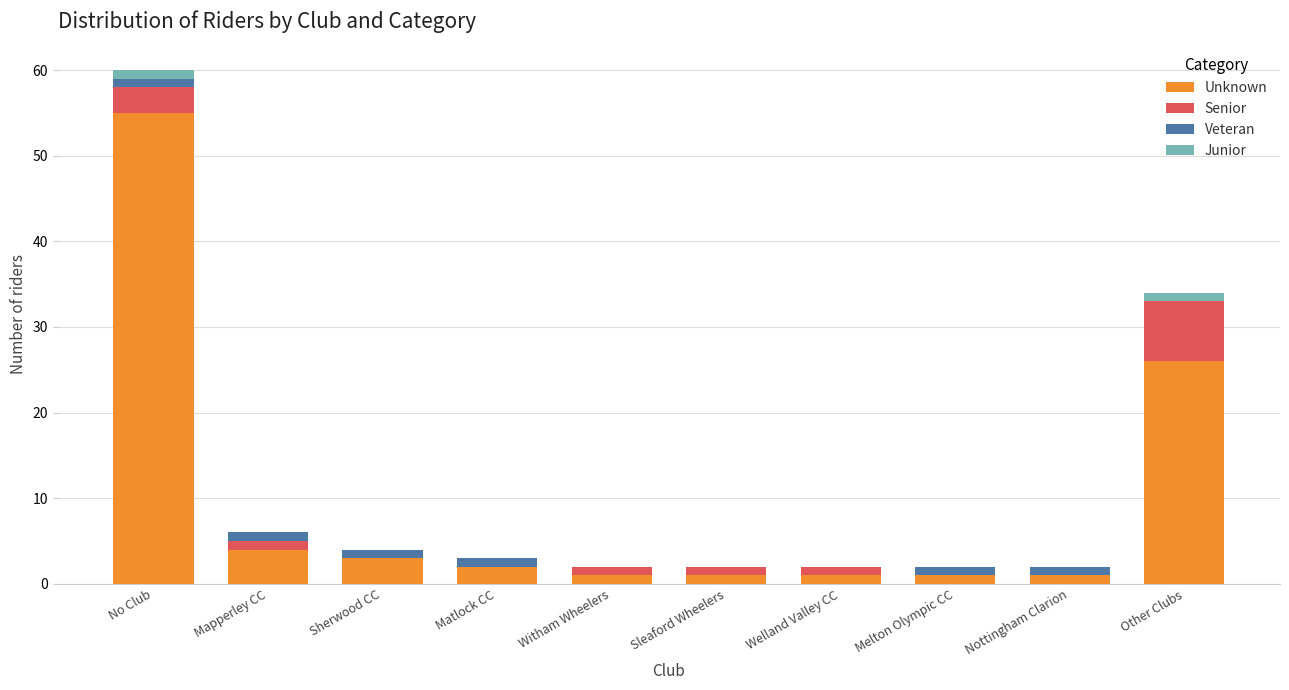

At which category is the sum across all series the highest?

No Club